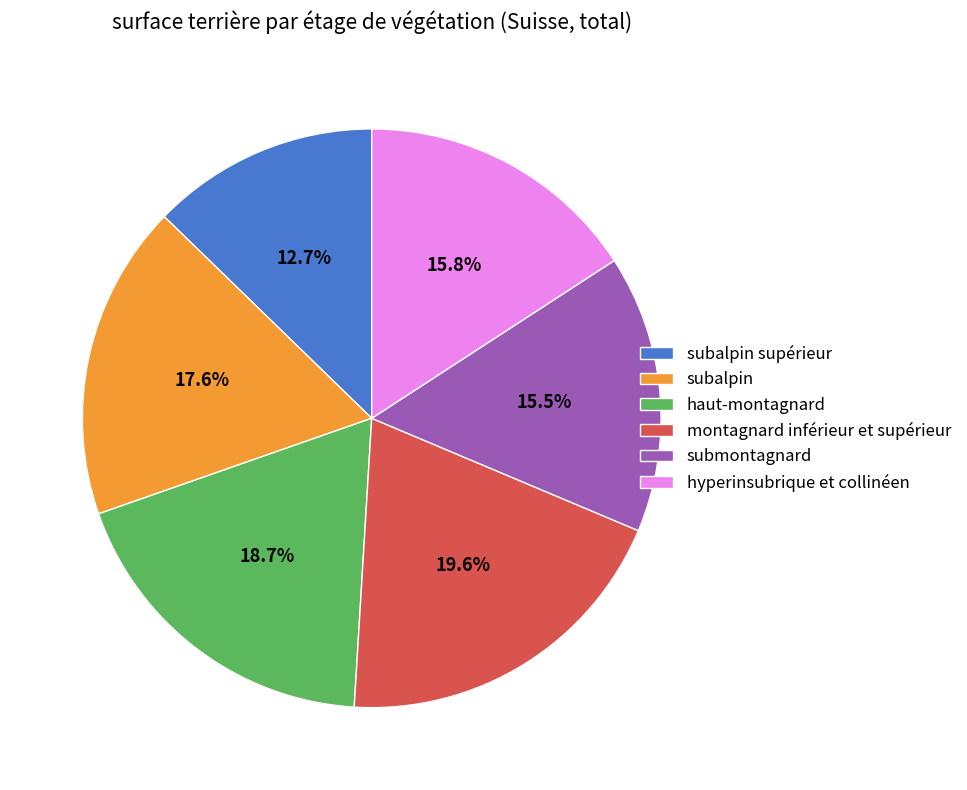

To the nearest percent, what is the difference between the montagnard inférieur et supérieur and subalpin supérieur slice percentages?

7%